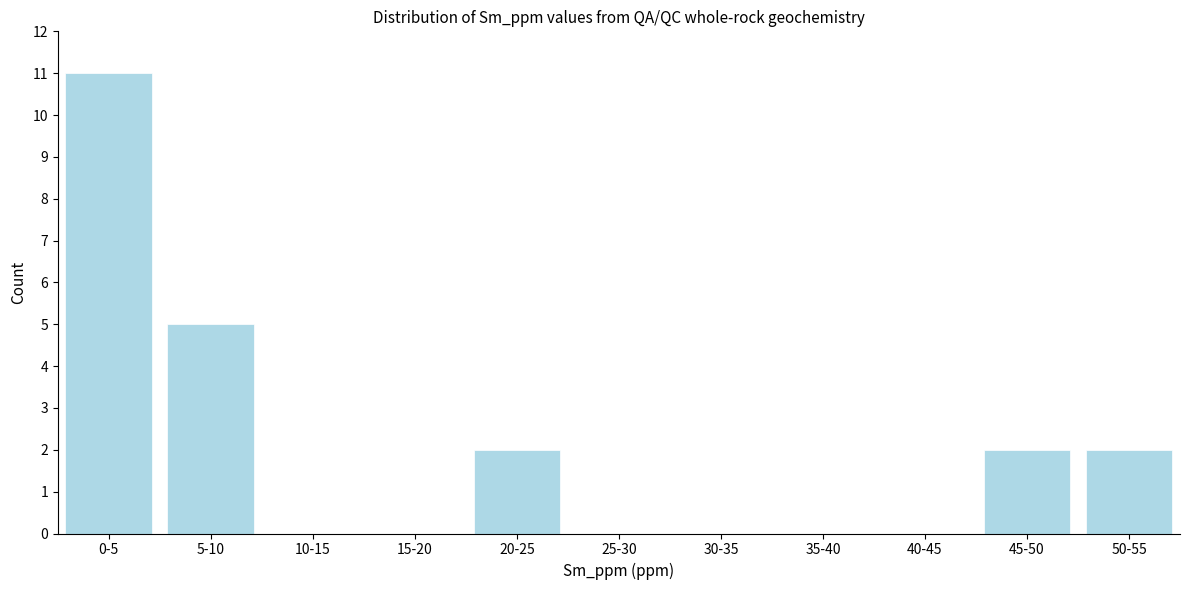

Reading left to right, list all the values displayed in this chart.

0-5=11	5-10=5	10-15=0	15-20=0	20-25=2	25-30=0	30-35=0	35-40=0	40-45=0	45-50=2	50-55=2